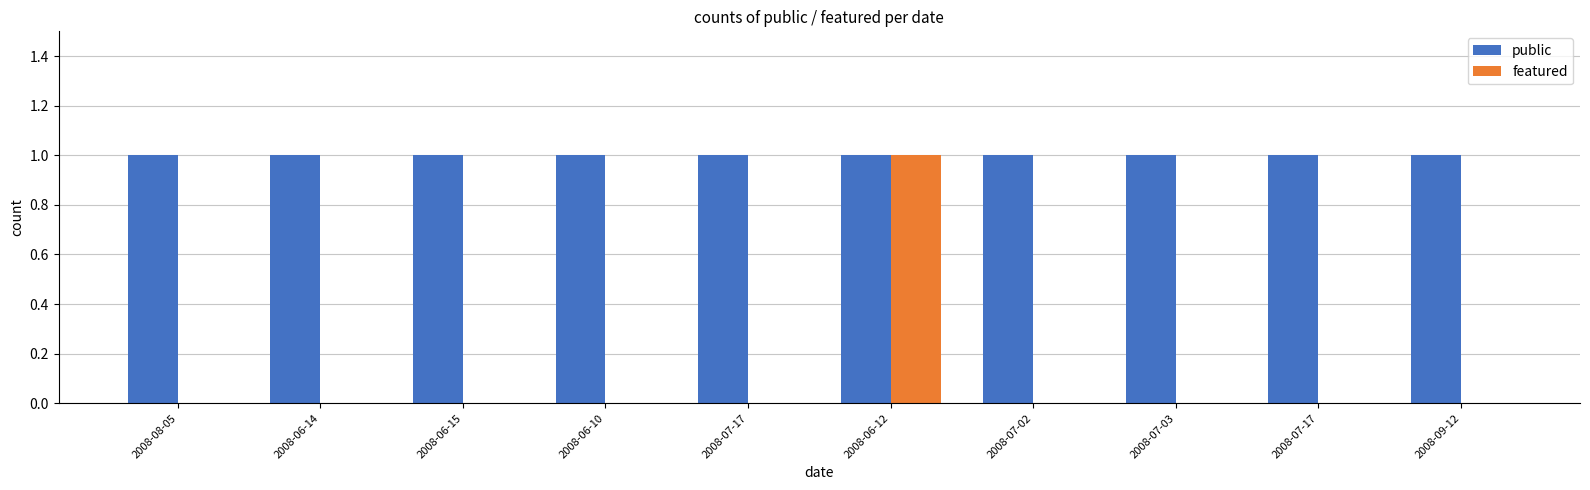

What is the label of the 10th bar from the right?

2008-08-05